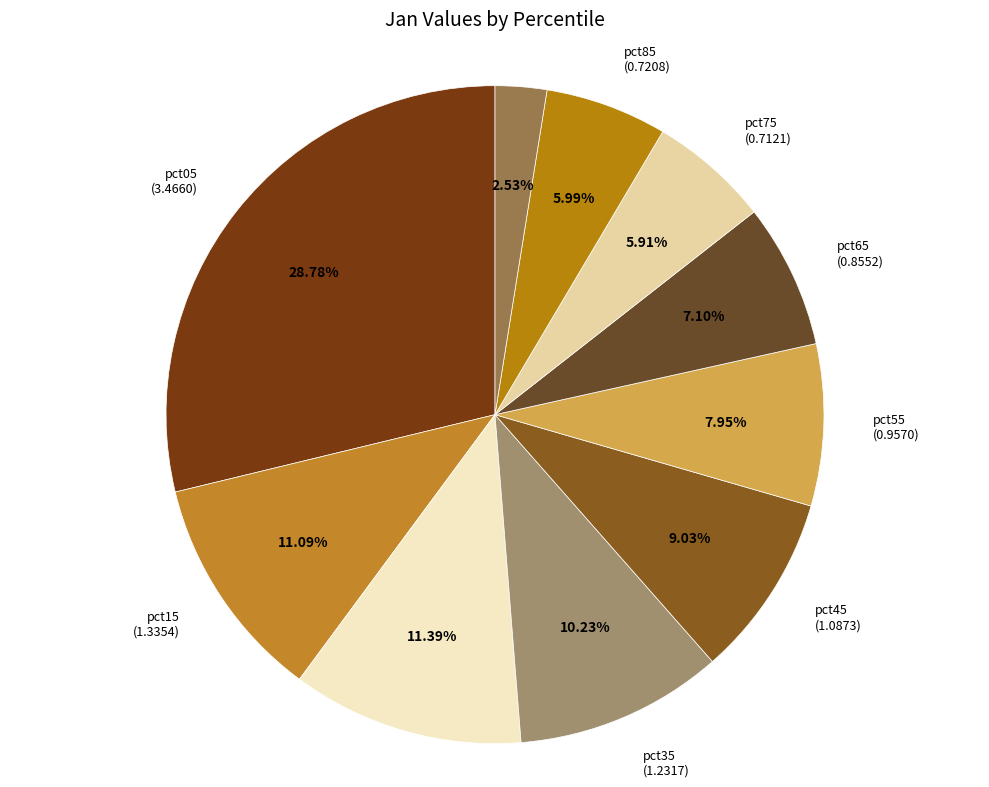

What portion of the pie excludes pct95?

97.5%